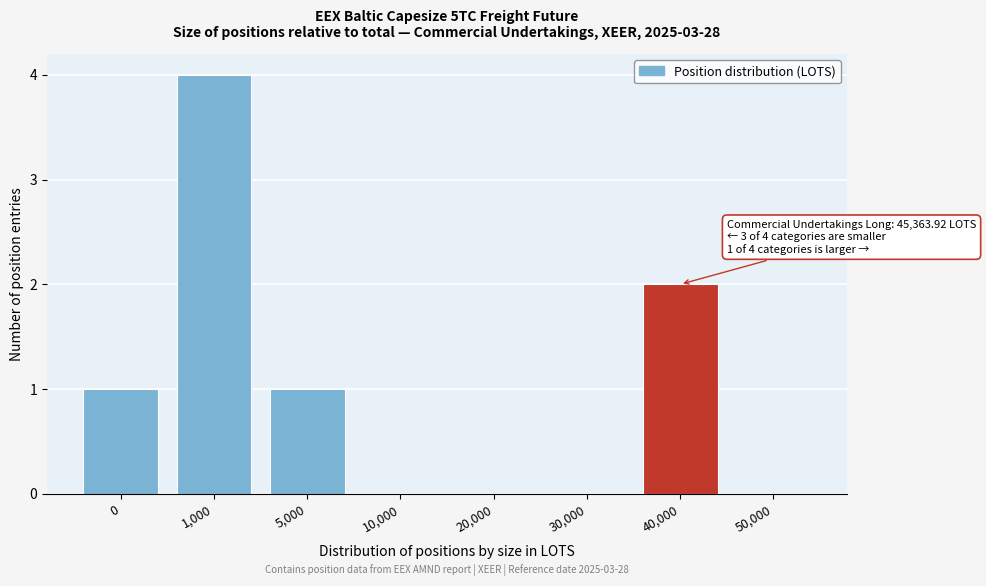

Reading left to right, extract all data points from this chart.

0=1	1,000=4	5,000=1	10,000=0	20,000=0	30,000=0	40,000=2	50,000=0